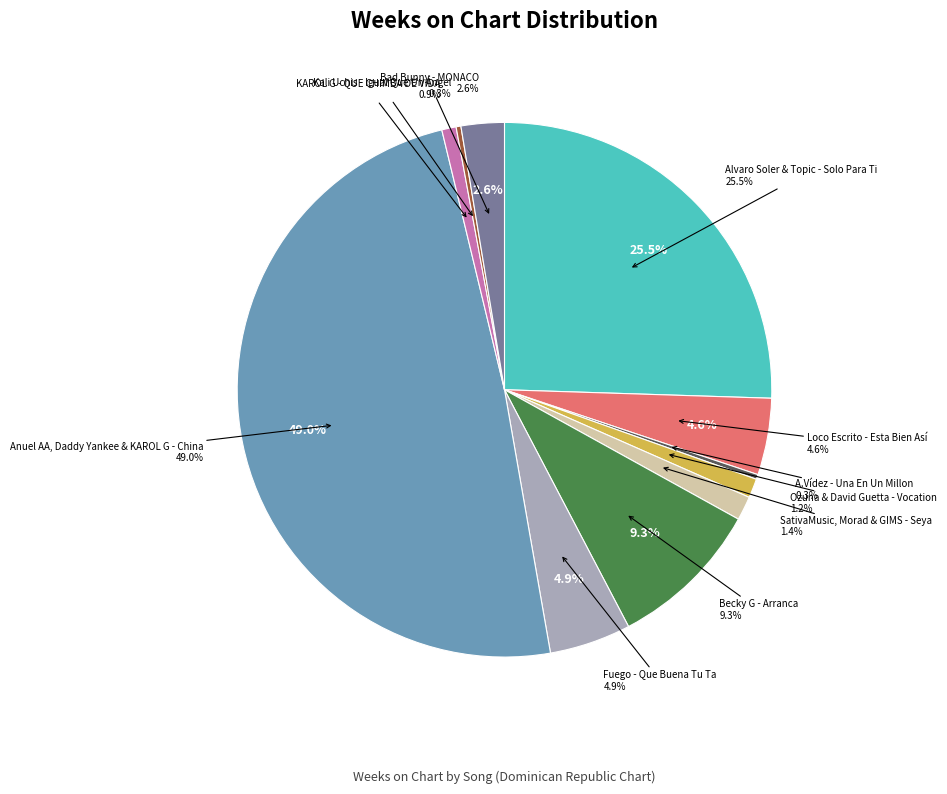

To the nearest percent, what is the difference between the KAROL G - QUE CHIMBA DE VIDA and SativaMusic, Morad & GIMS - Seya slice percentages?

1%